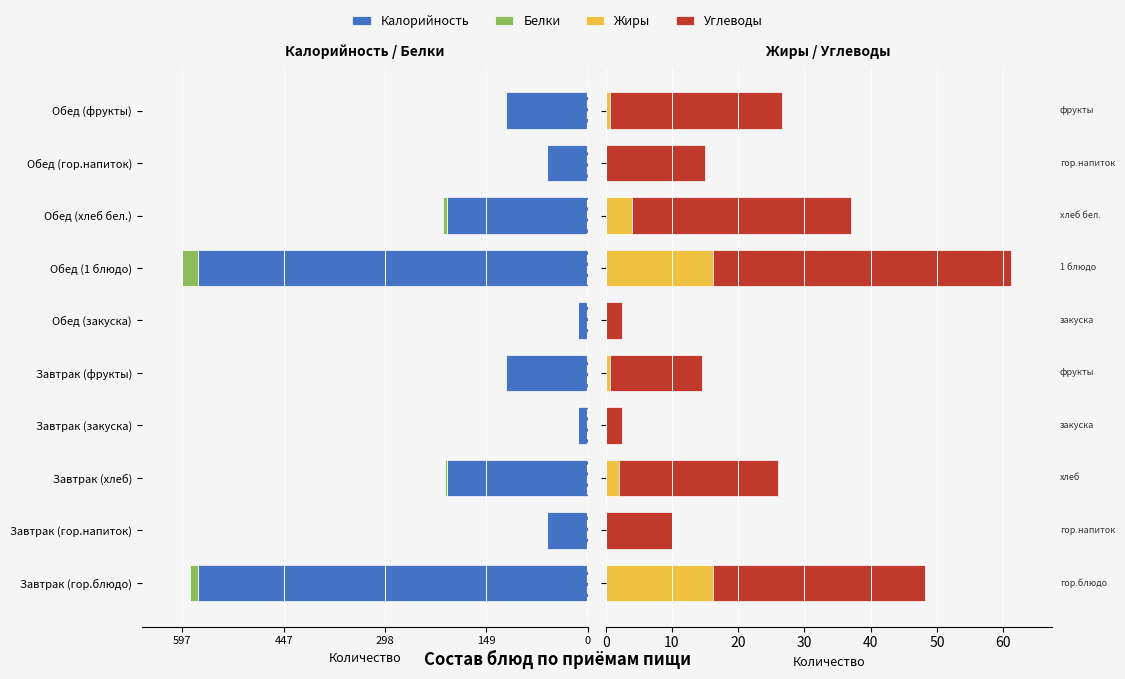

Which series has the largest total across all categories?

Углеводы